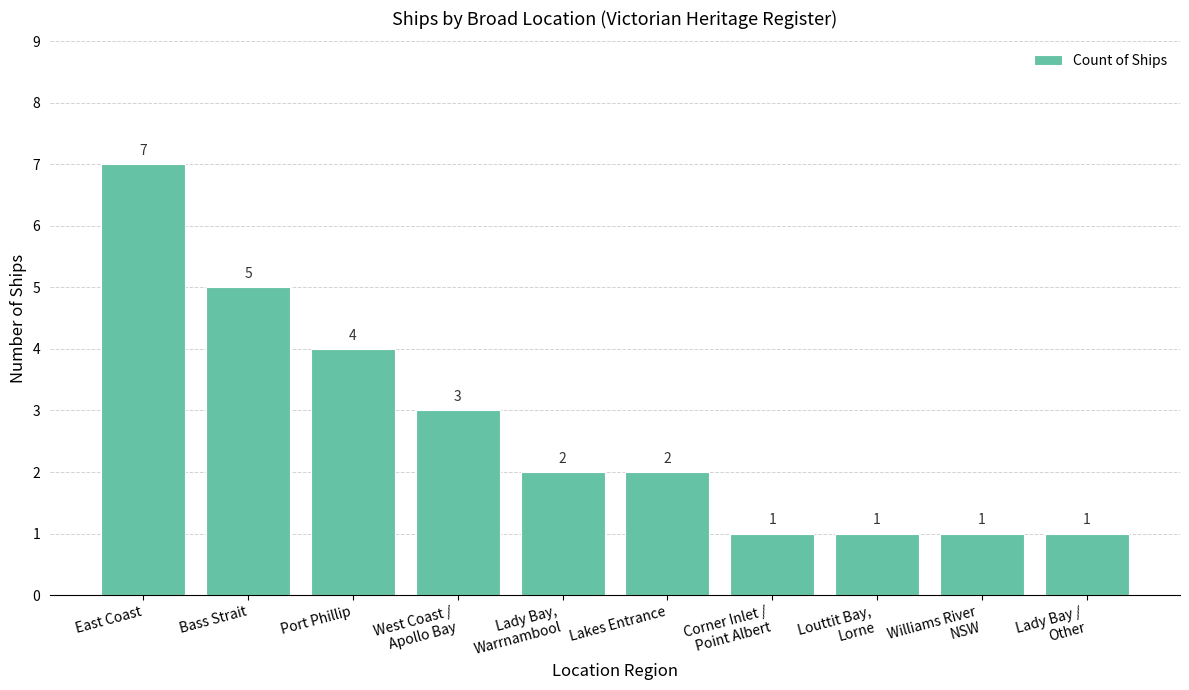

Approximately how many times larger is the value at Lakes Entrance compared to Lady Bay /
Other?

2.0